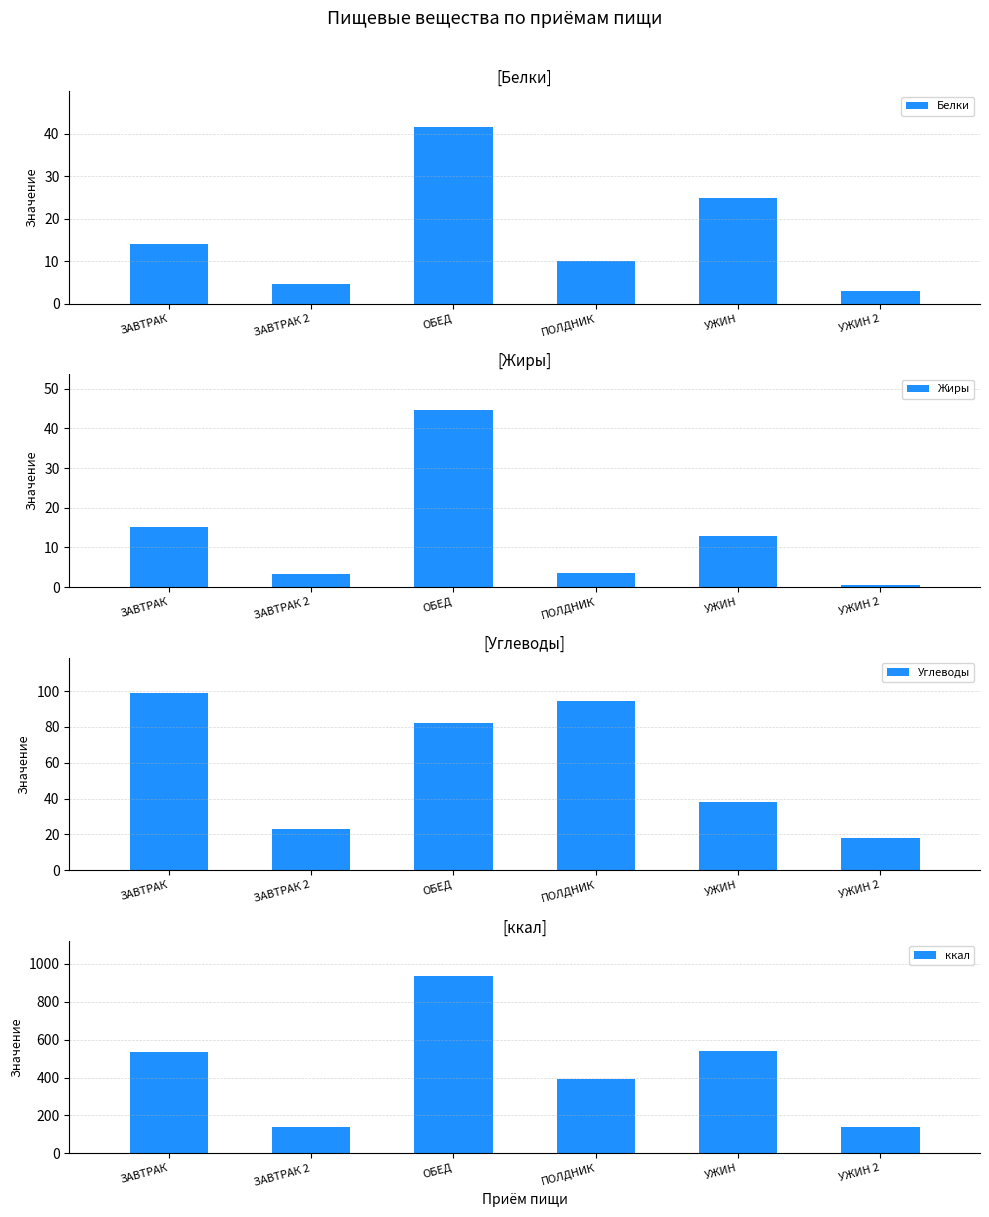

Which category has the lowest value in the Жиры series?

УЖИН 2